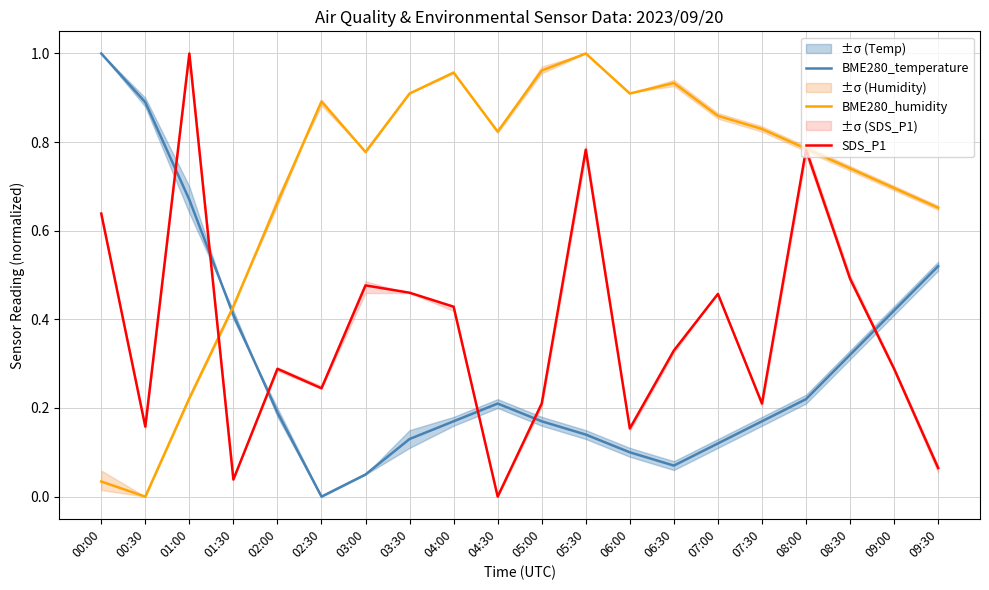

Reading left to right, extract all data points from this chart.

BME280_temperature: 1.0	0.9	0.7	0.4	0.2	0.0	0.1	0.1	0.2	0.2	0.2	0.1	0.1	0.1	0.1	0.2	0.2	0.3	0.4	0.5
BME280_humidity: 0.0	0.0	0.2	0.4	0.7	0.9	0.8	0.9	1.0	0.8	1.0	1.0	0.9	0.9	0.9	0.8	0.8	0.7	0.7	0.7
SDS_P1: 0.6	0.2	1.0	0.0	0.3	0.2	0.5	0.5	0.4	0.0	0.2	0.8	0.2	0.3	0.5	0.2	0.8	0.5	0.3	0.1